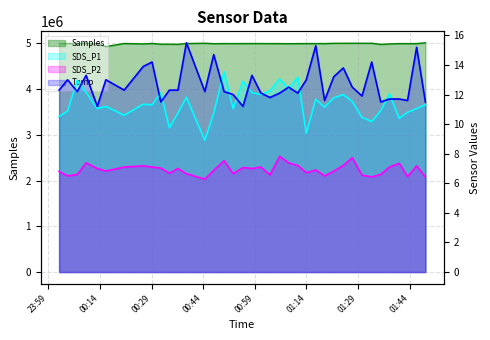

Does the chart display data point markers on the line(s)?

No